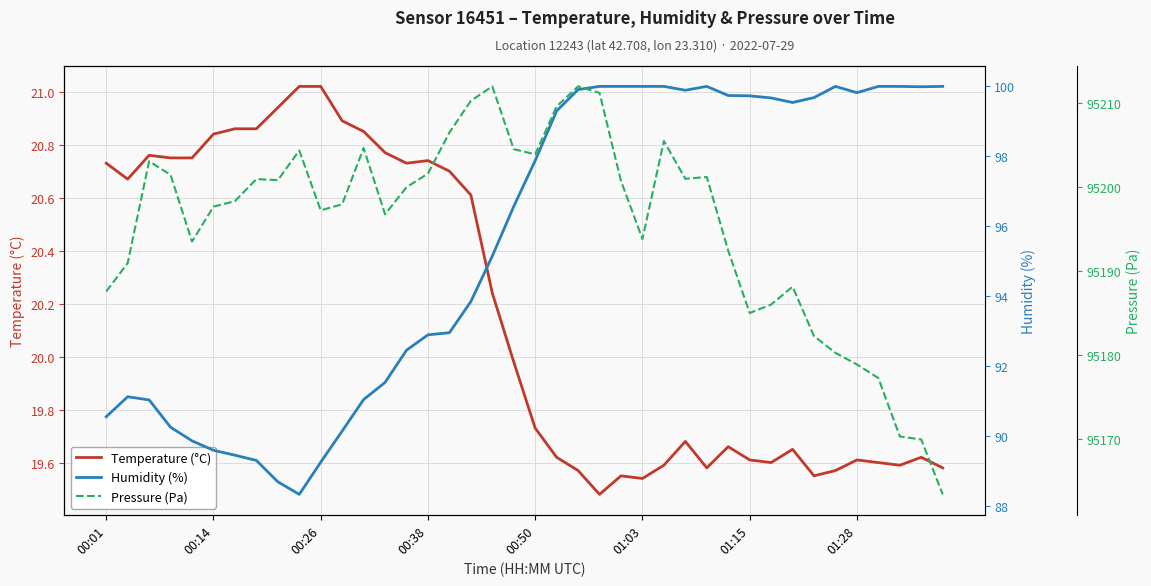

What is the difference between the second highest and second lowest values in the Temperature (°C) series?

1.5